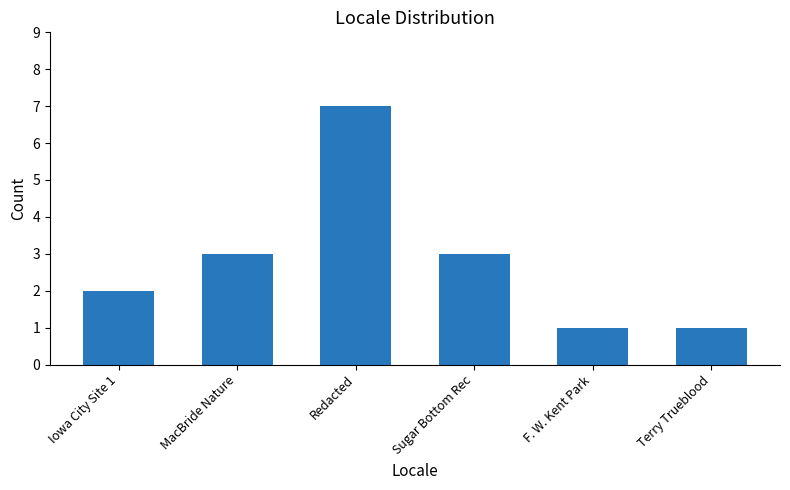

What is the maximum value shown in the chart?

7